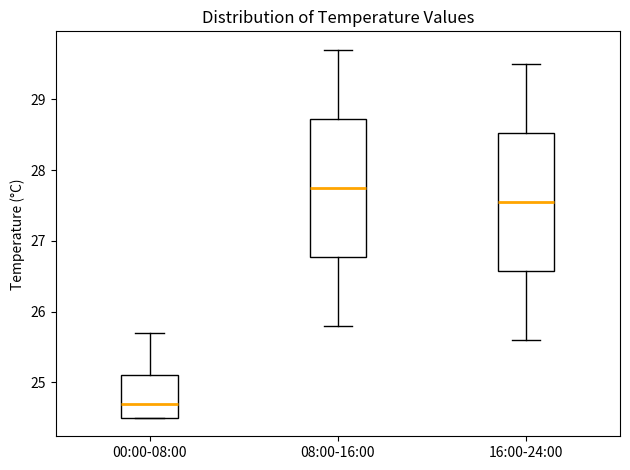

Which box has the highest median line?

08:00-16:00